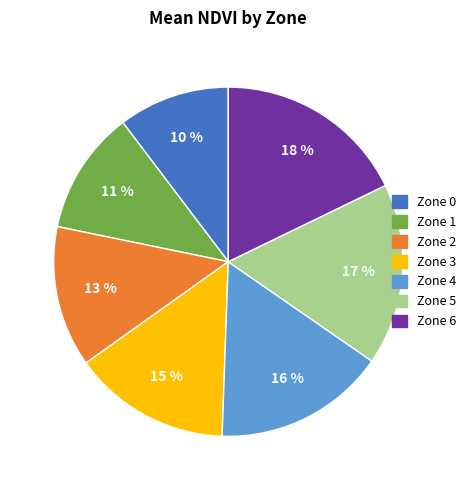

Do Zone 2 and Zone 1 together represent more than half of the pie?

No